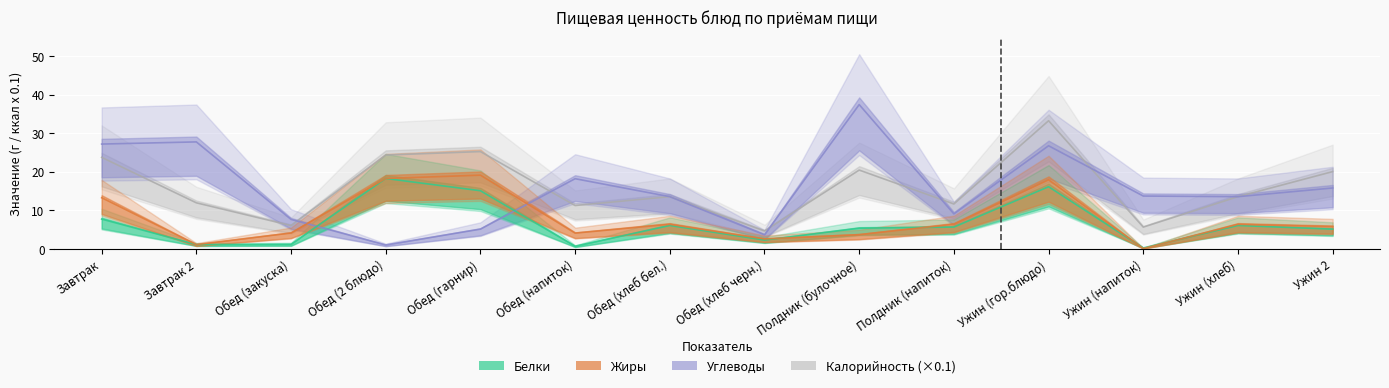

Which series changed the most between Обед (хлеб бел.) and Обед (хлеб черн.)?

Углеводы